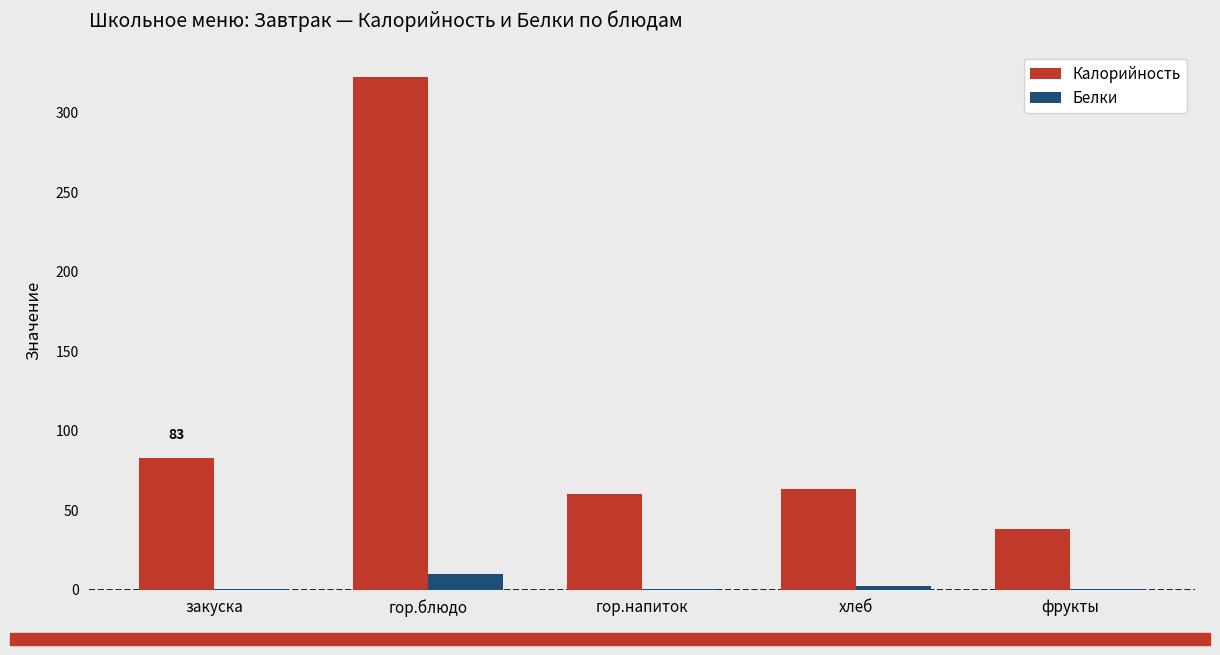

What is the spread (max minus min) of values at гор.напиток?

59.7